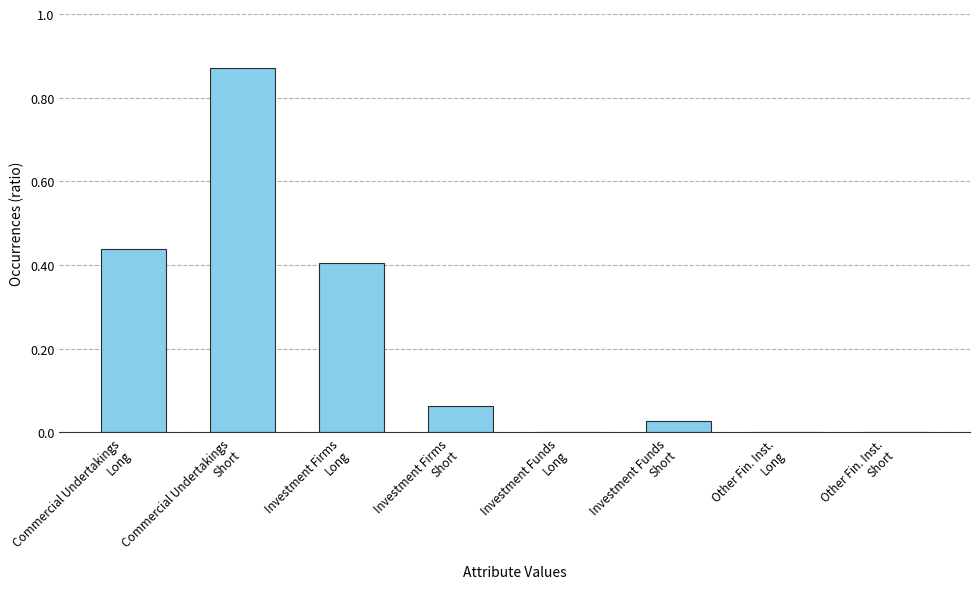

What is the sum of all values?

1.8